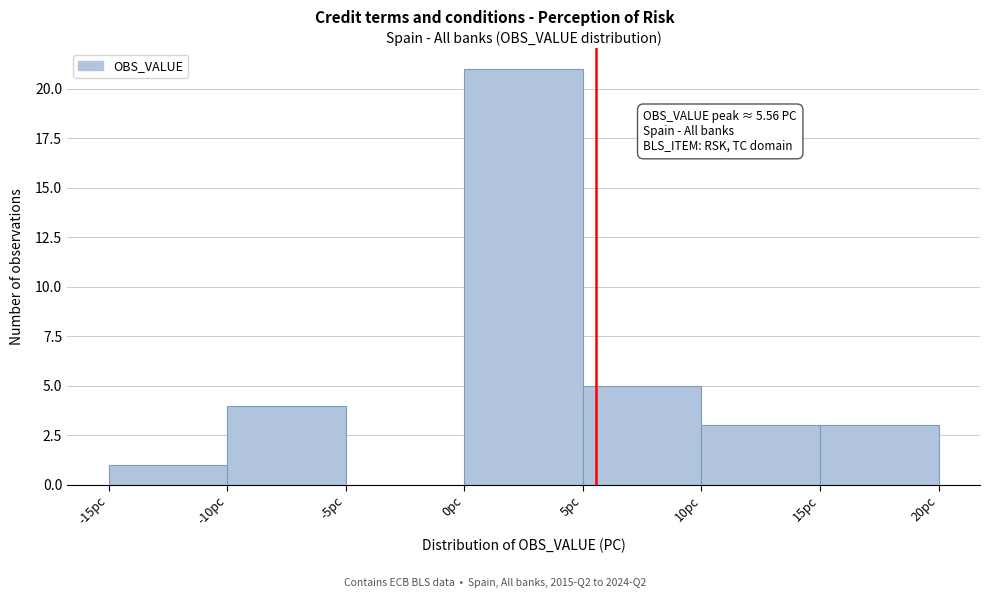

Which range on the x-axis has the tallest bar?

0 to 5